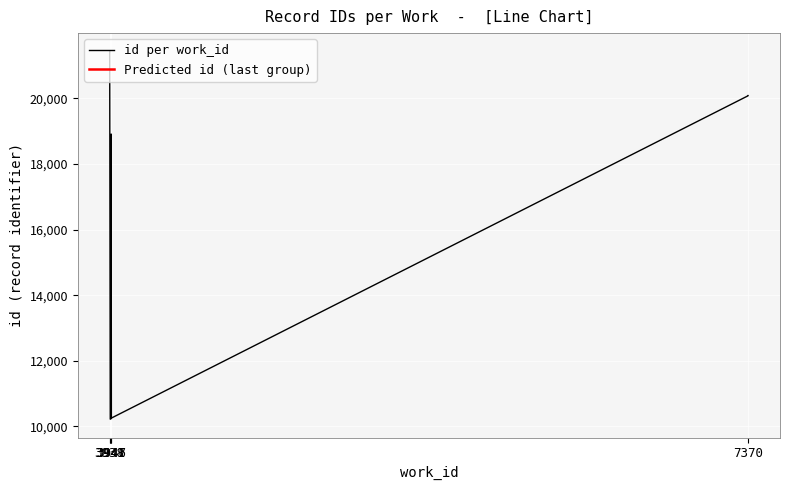

What is the value of the id by work_id point at the 10th from the left?

20084